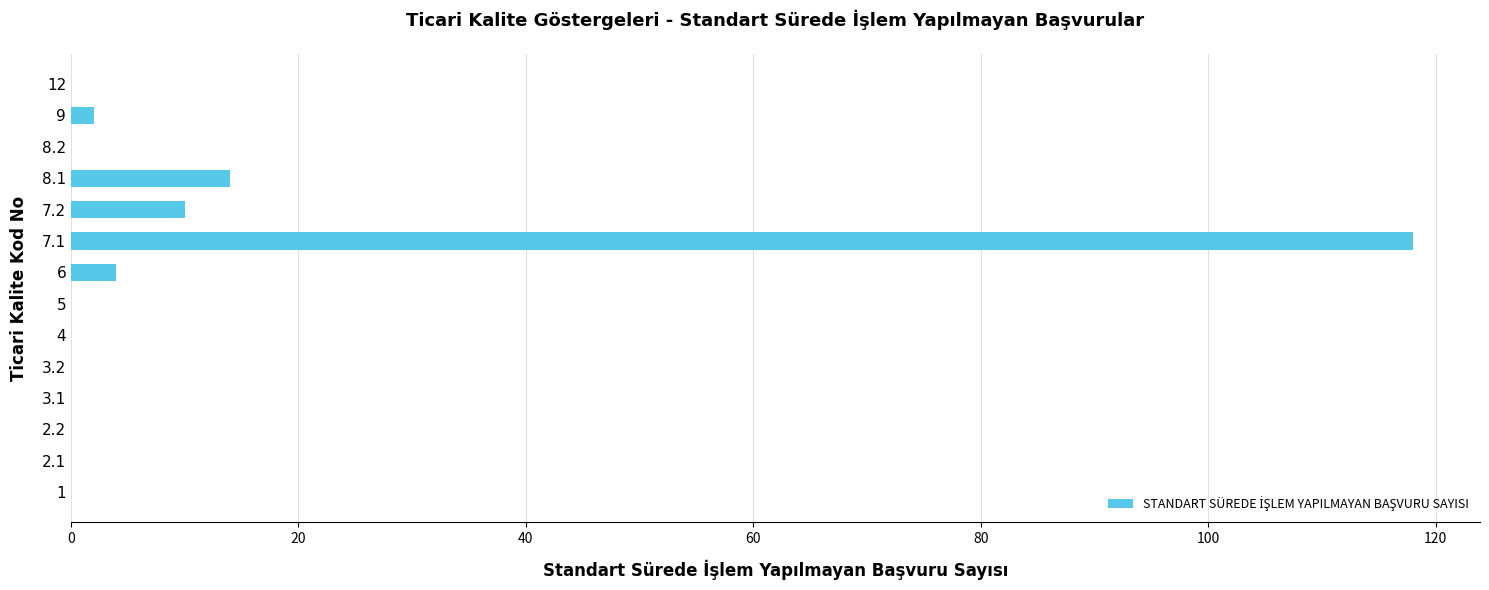

The value at 4 is -81. True or false?

False